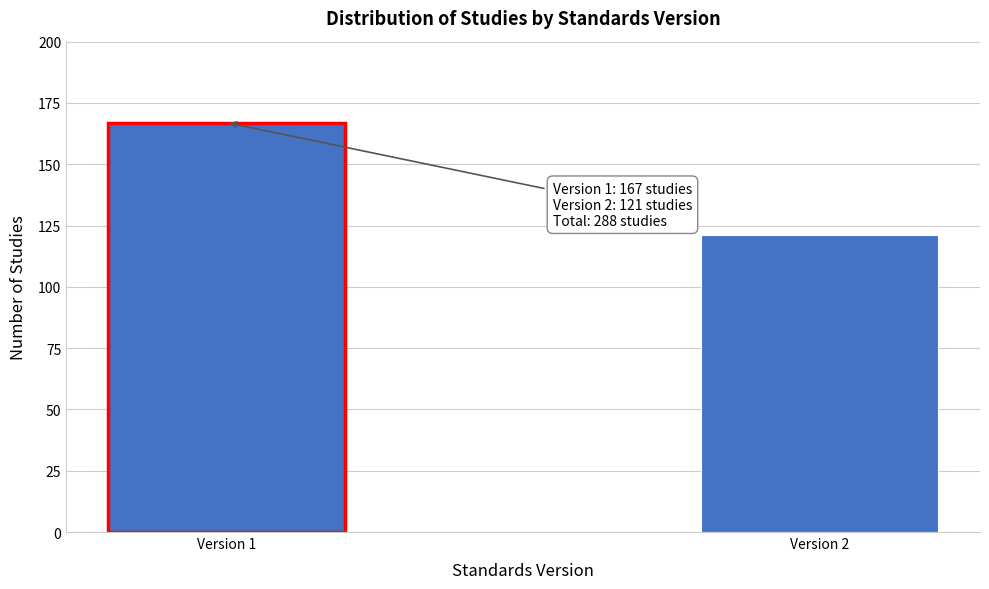

Reading left to right, extract all data points from this chart.

167	121